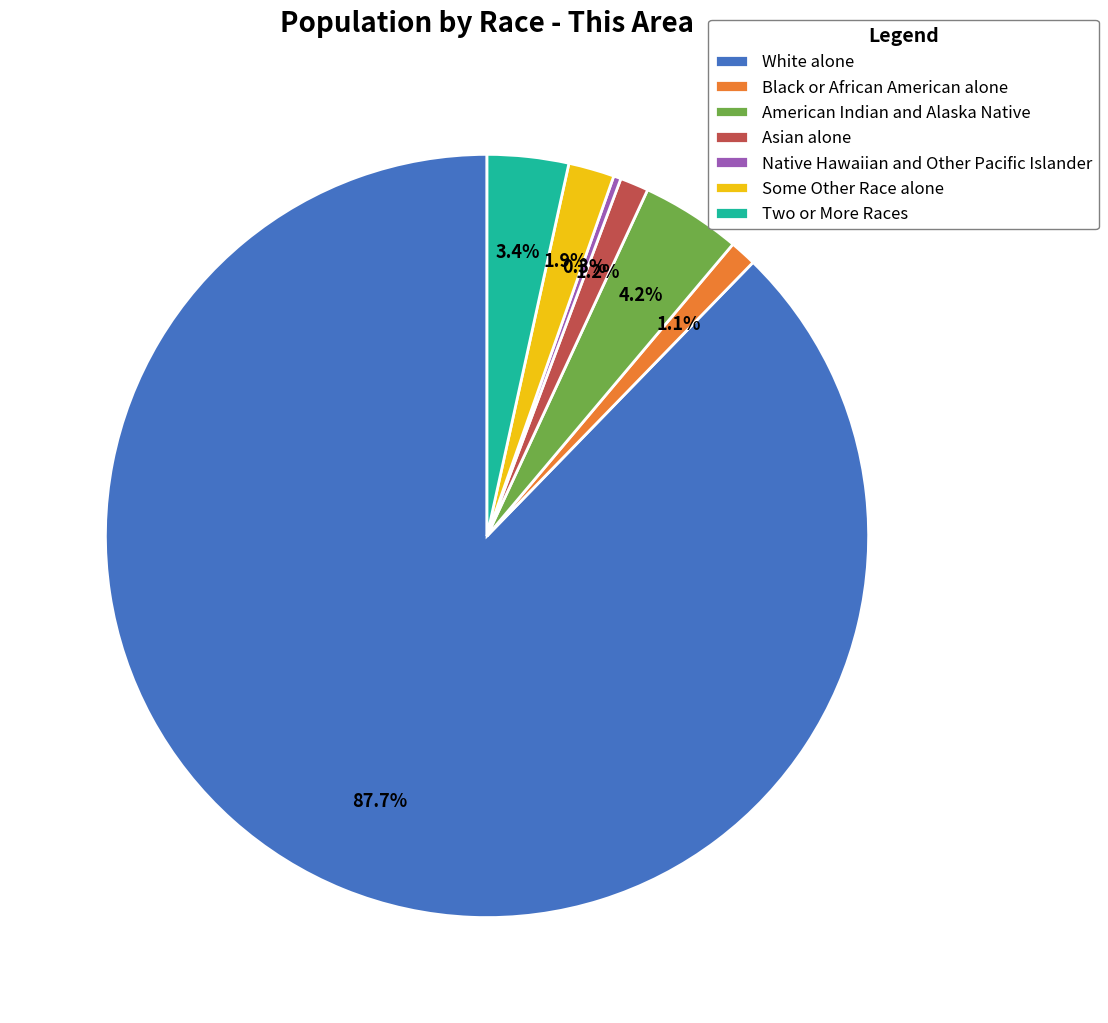

To the nearest percent, what portion does Asian alone represent?

1%